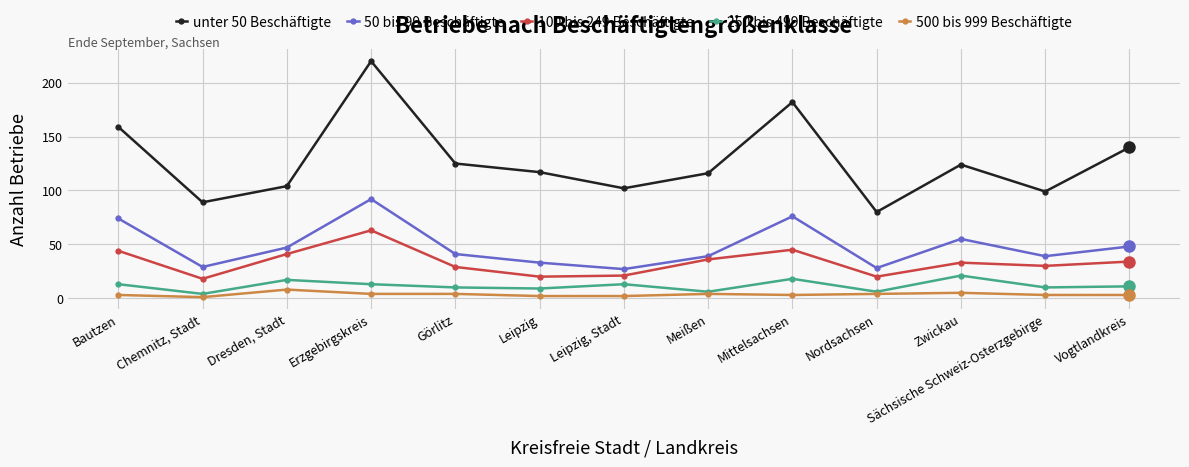

What is the highest value of the 500 bis 999 Beschäftigte series?

8